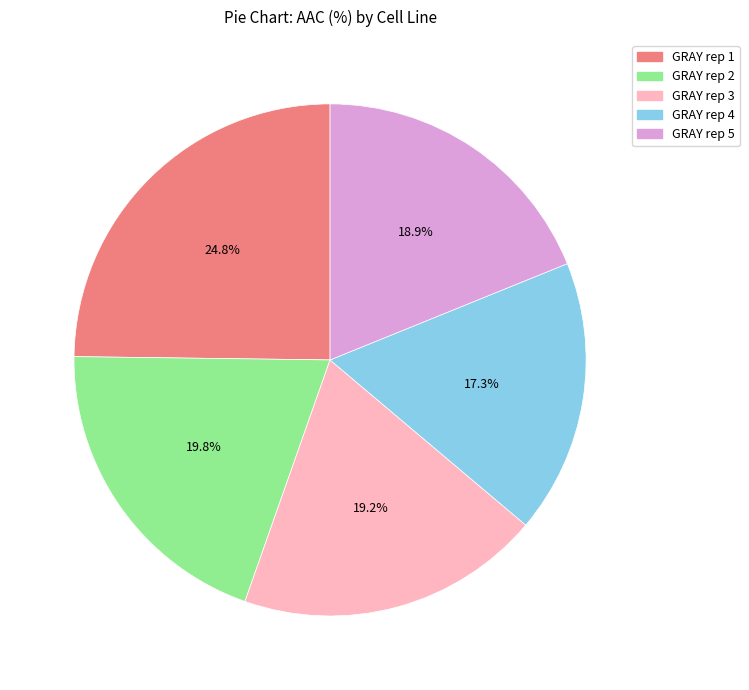

What portion of the pie excludes GRAY rep 3?

80.8%